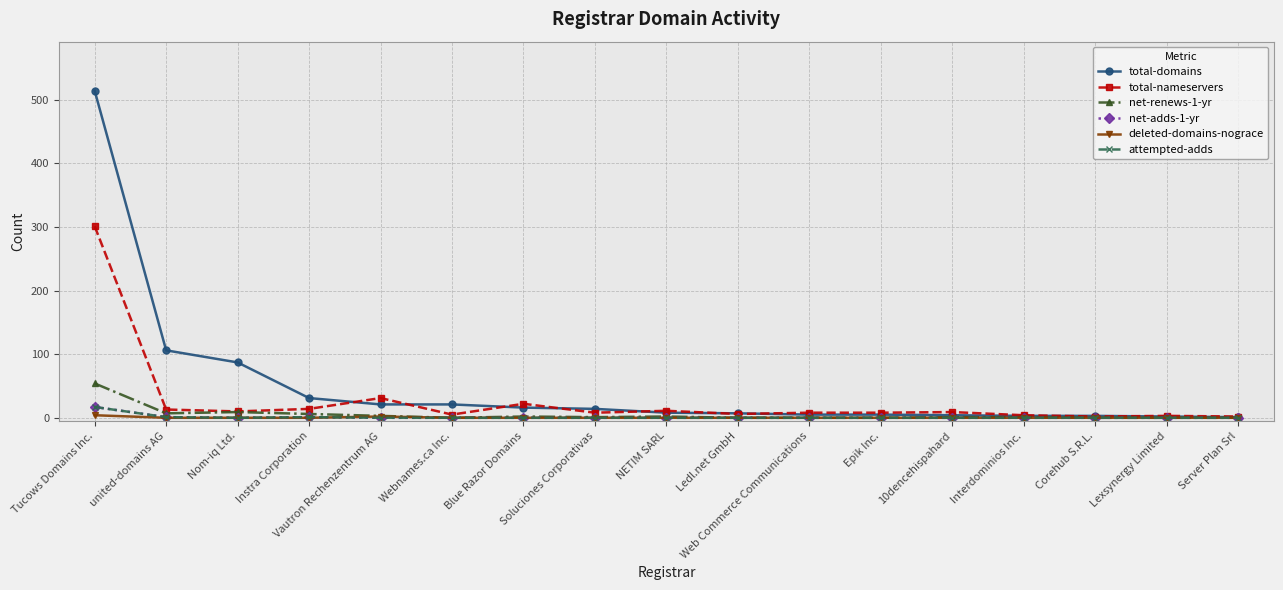

Is it true that total-nameservers equals 0 at Server Plan Srl?

False